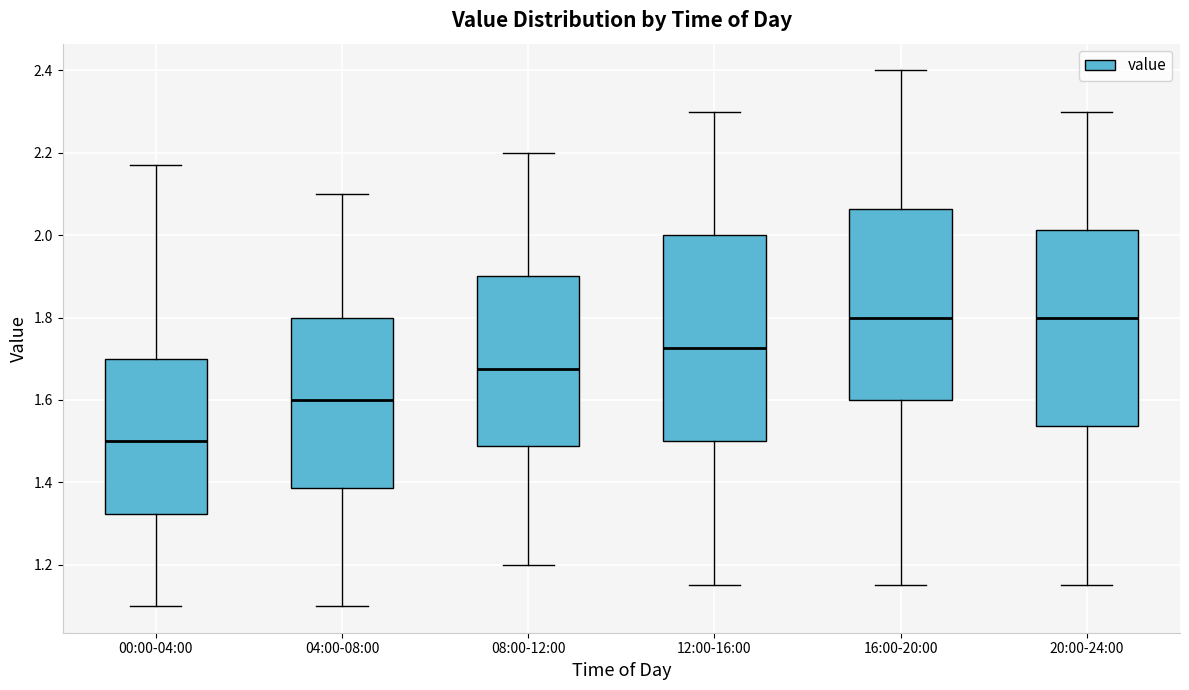

Which box is the tallest, from its lower edge to its upper edge?

12:00-16:00